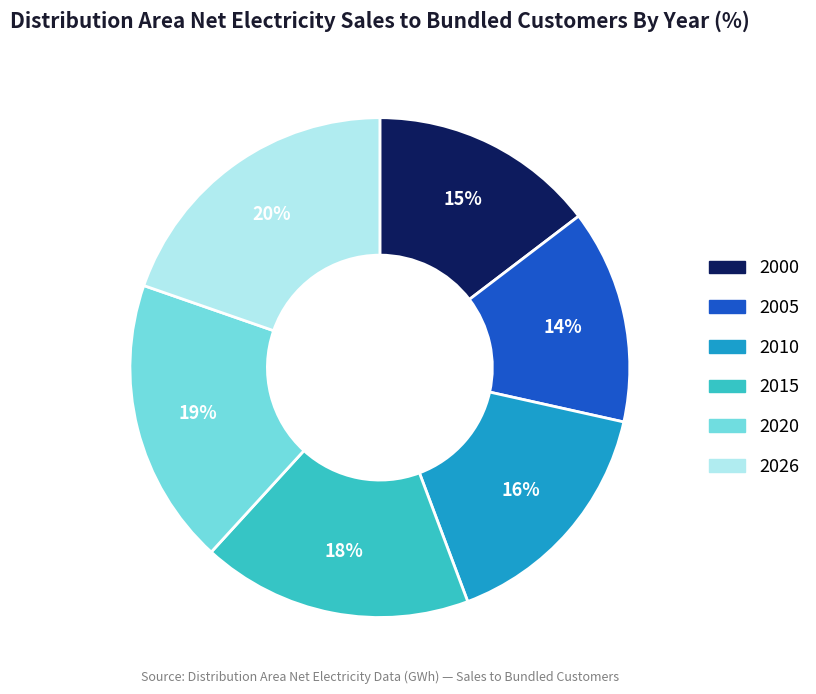

Do 2010 and 2026 together represent more than half of the pie?

No